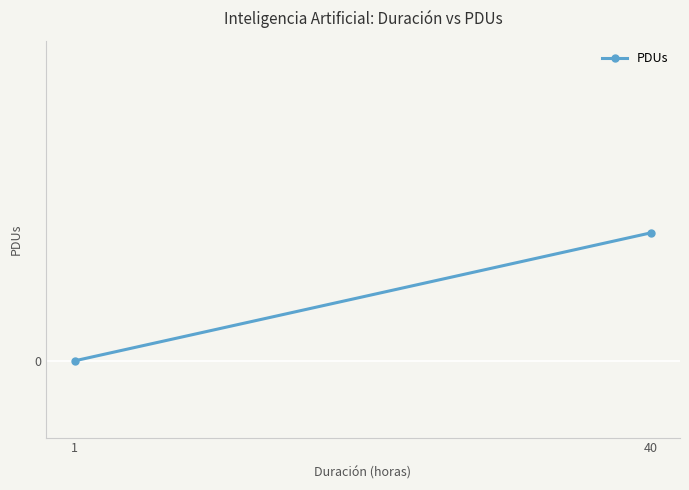

What is the average value?

1.7